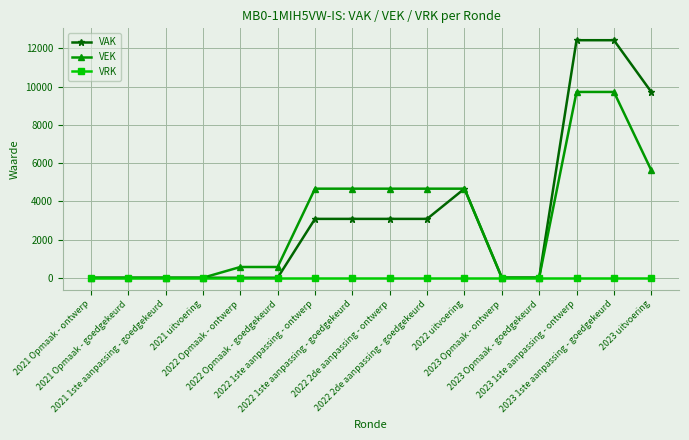

What is the maximum value shown in the chart?

12421